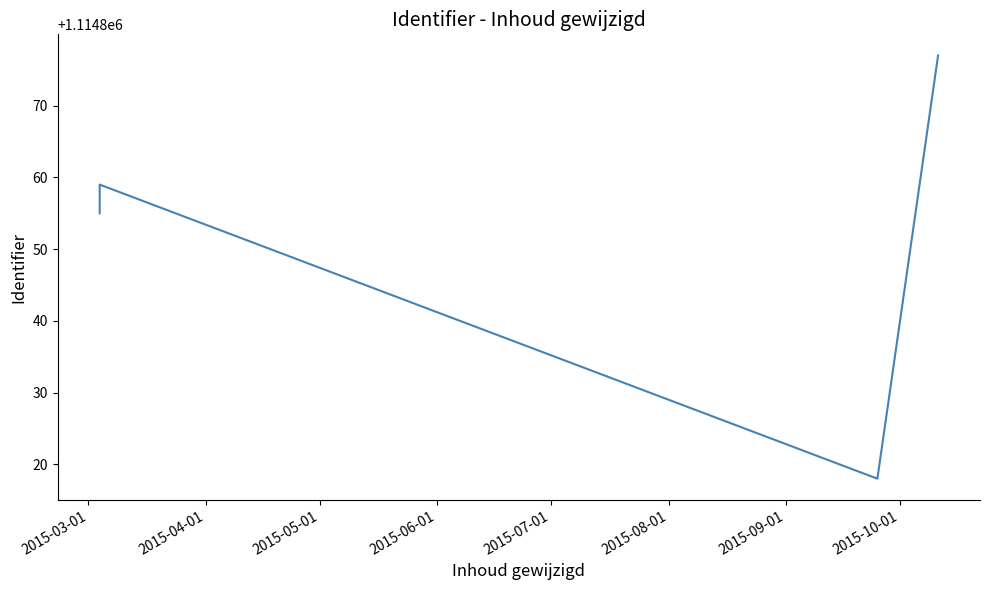

Does the chart display data point markers on the line(s)?

No